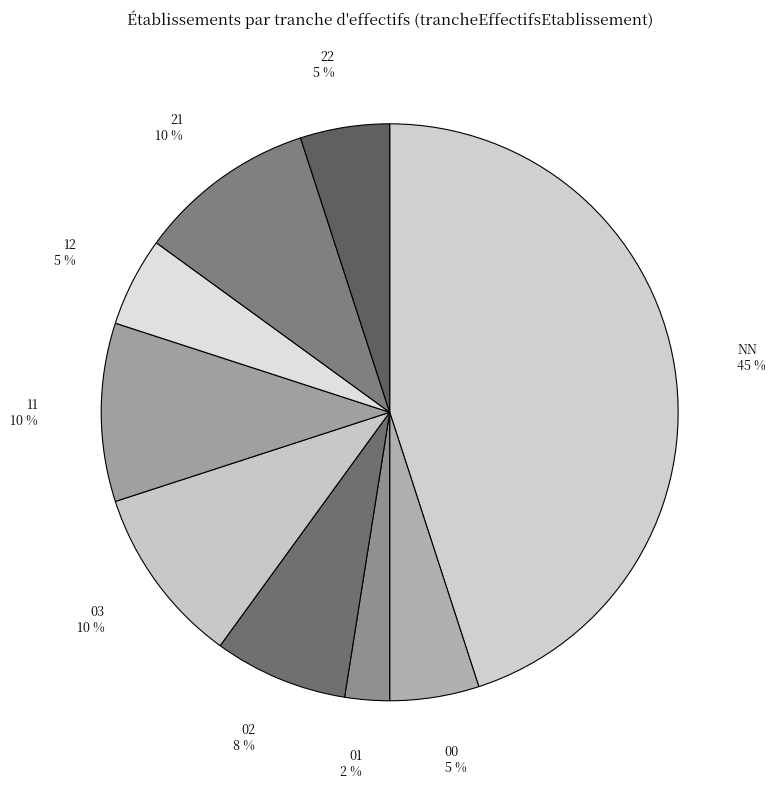

Is it true that NN is 45% of the pie?

True